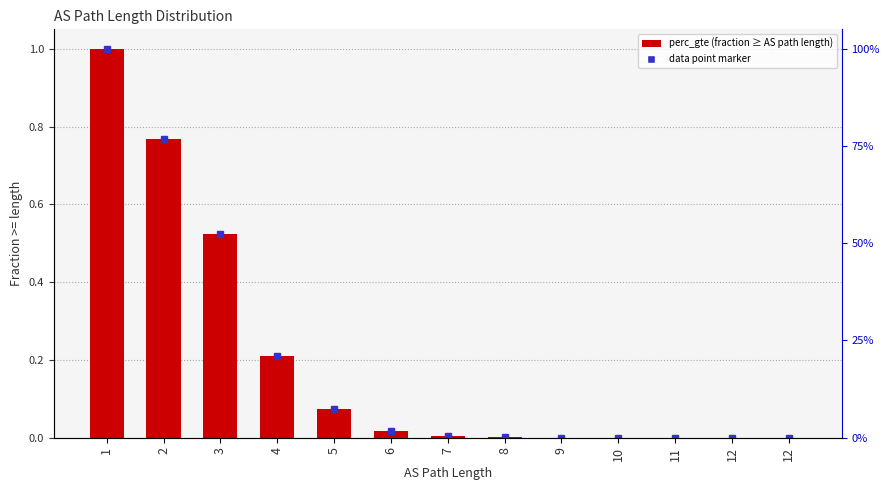

Which category has the highest value across all series?

1